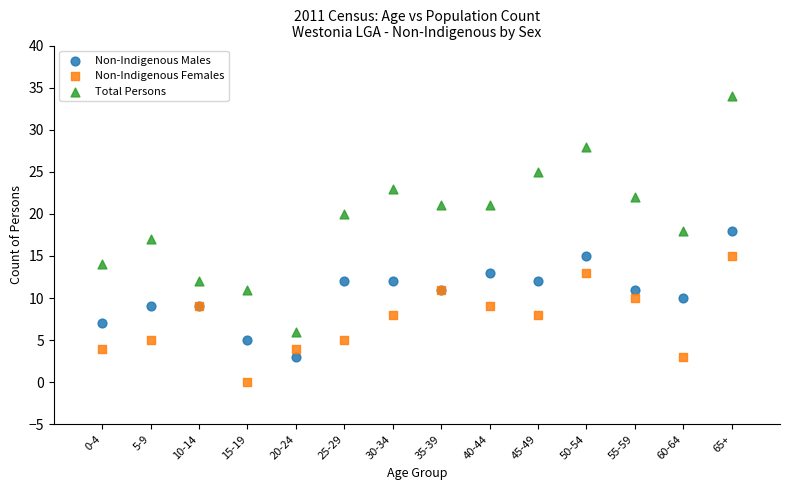

Which series contains the highest Y value?

Total Persons